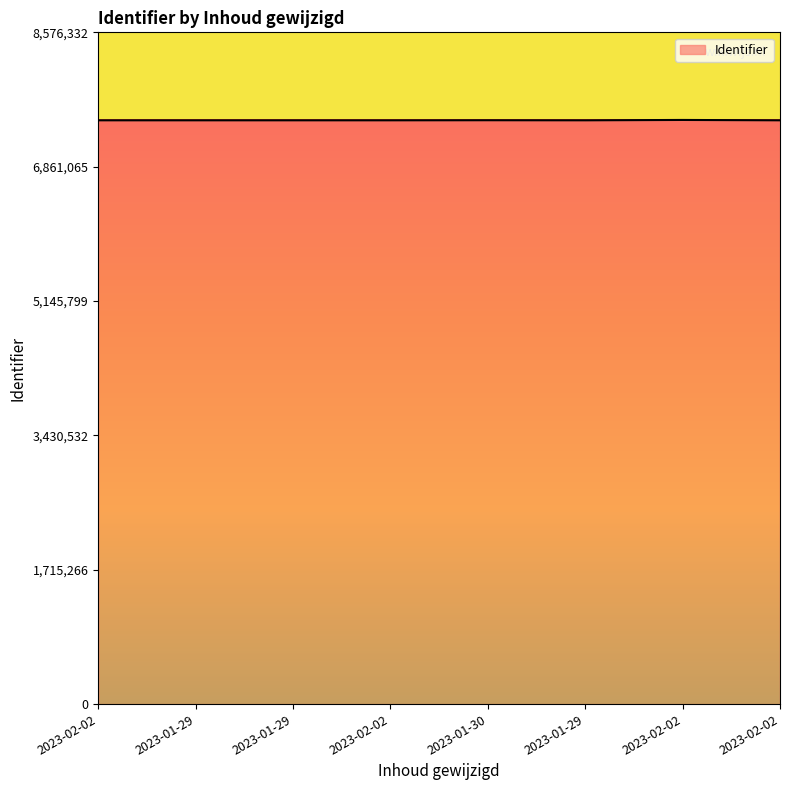

At which label does the data first exceed 7452939?

2023-01-30